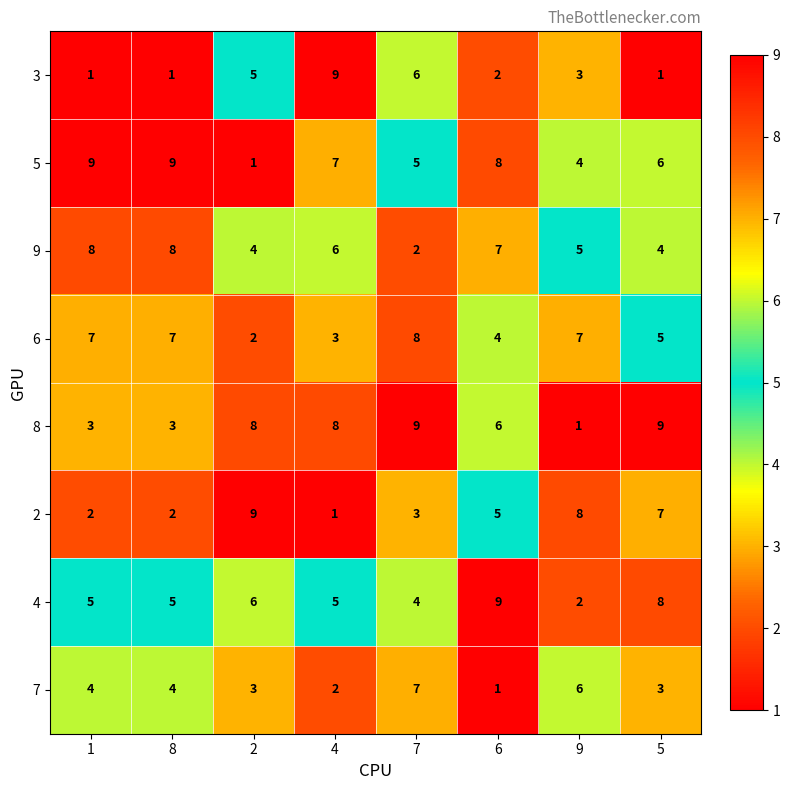

What is the difference between the highest and lowest values at 6?

8